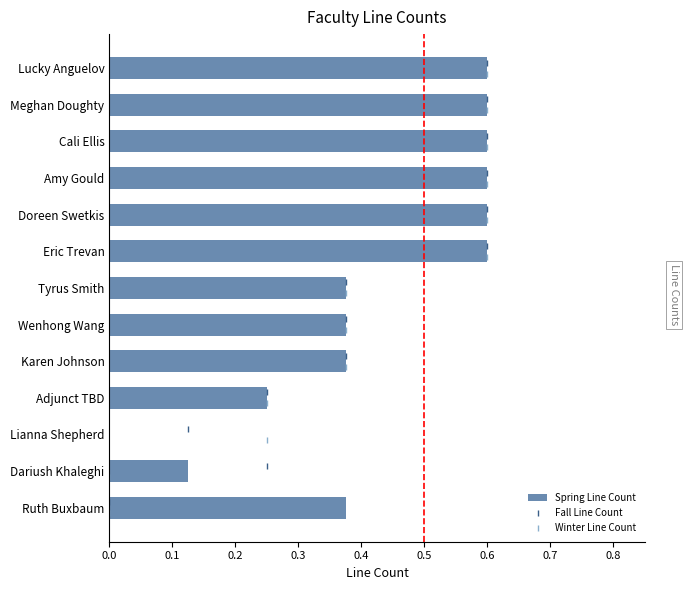

The Spring Line Count series shows 0.2 at Wenhong Wang. True or false?

False